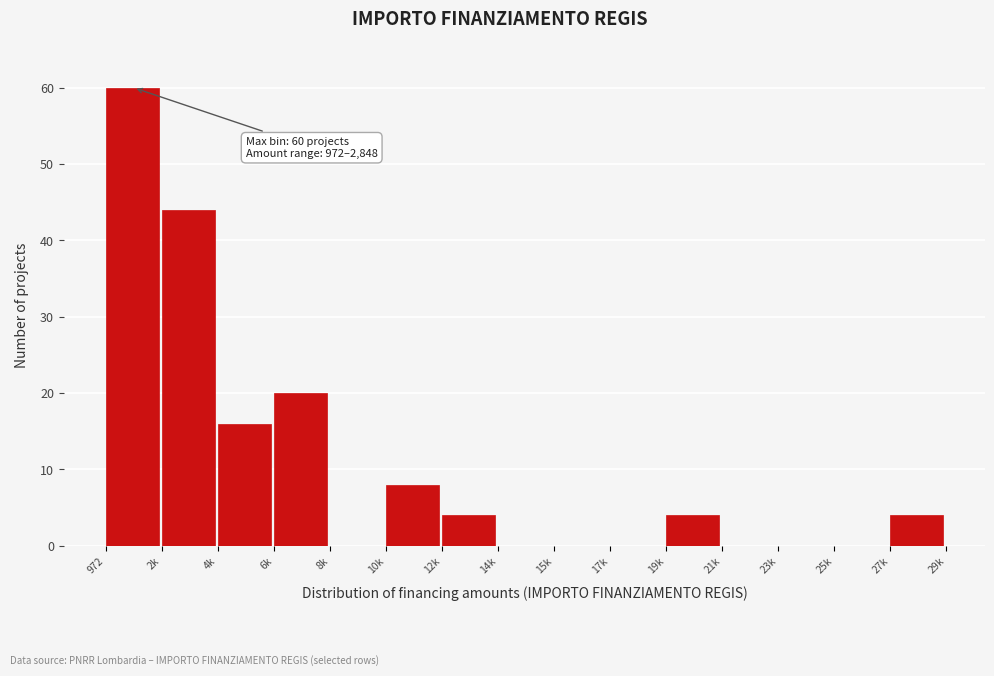

Reading left to right, transcribe all the data shown in this chart.

972=60	2k=44	4k=16	6k=20	8k=0	10k=8	12k=4	14k=0	15k=0	17k=0	19k=4	21k=0	23k=0	25k=0	27k=4